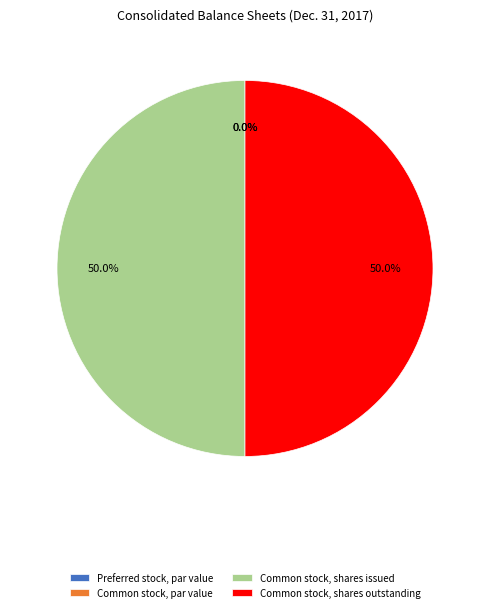

What percentage is the Common stock, shares outstanding slice, to the nearest percent?

50%